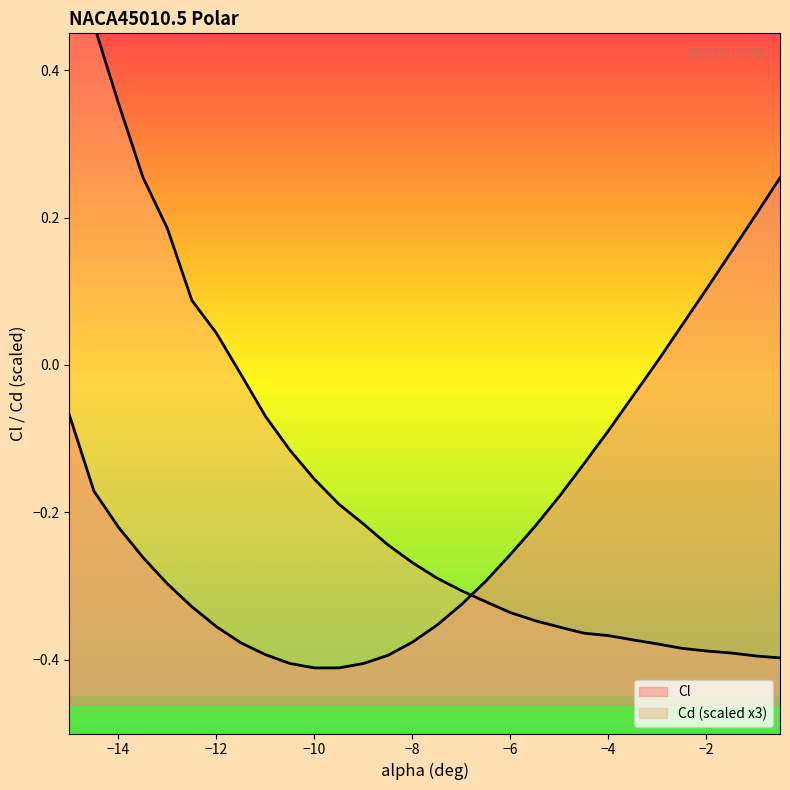

Rank the series at -14.5 from lowest to highest value.

Cl, Cd